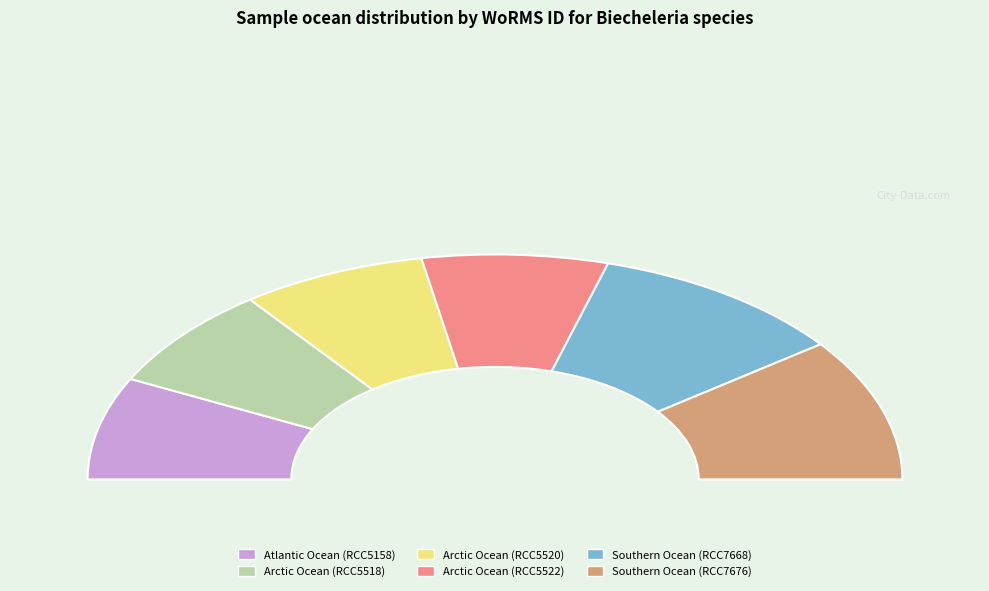

Approximately how many times larger is the value at Arctic Ocean (RCC5520) compared to Atlantic Ocean (RCC5158)?

1.0